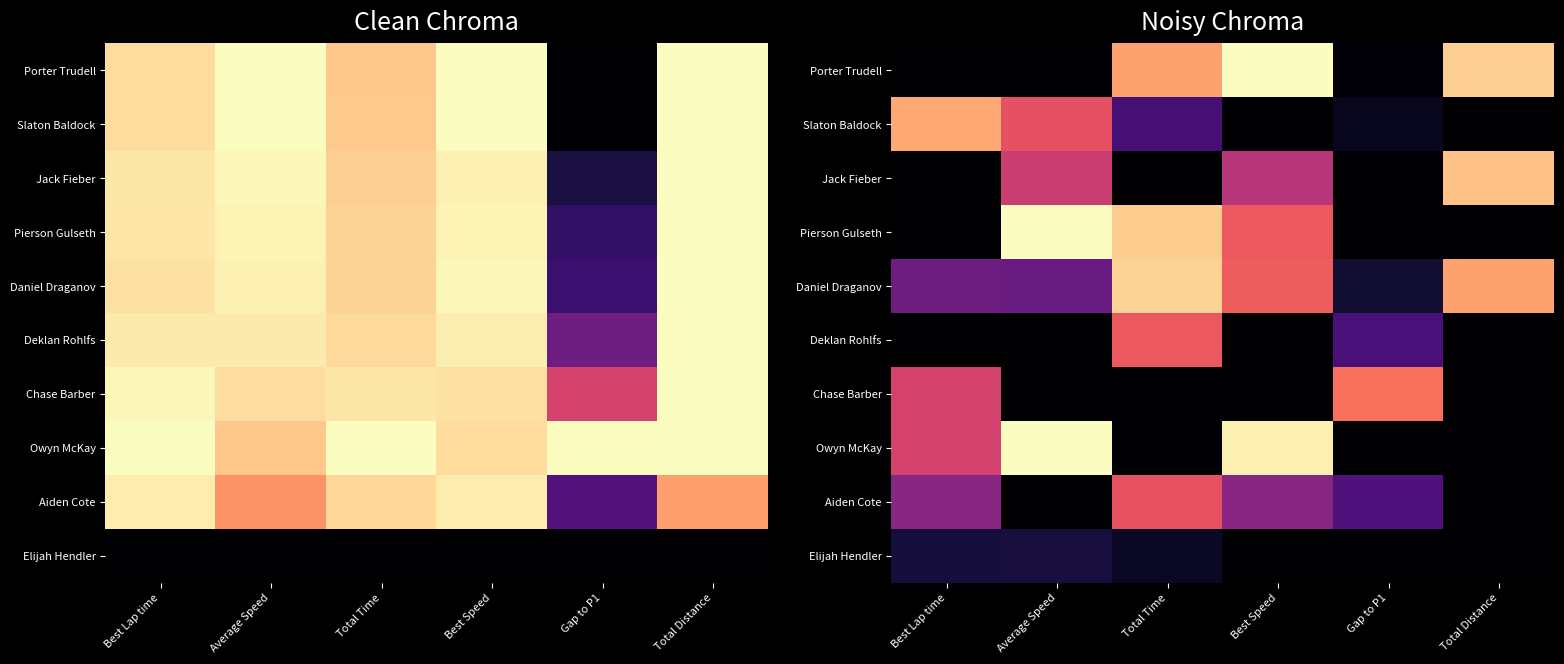

The value of Slaton Baldock at Best Lap time is 0.8. True or false?

True